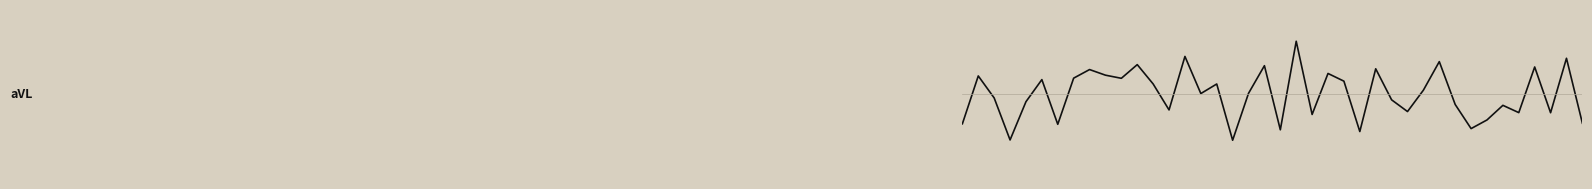

True or false: there are more than 1 points higher than both neighbors.

True